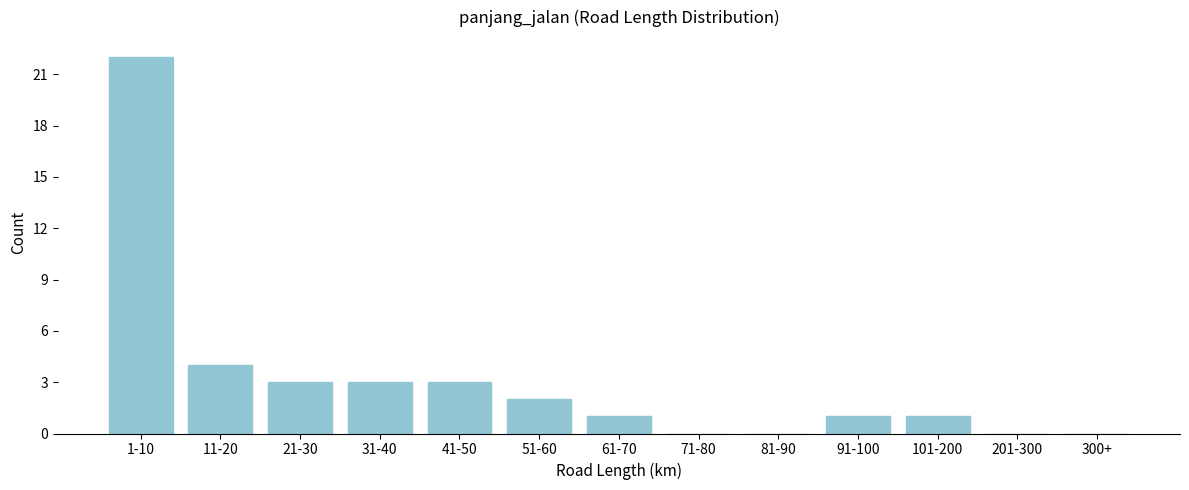

Reading right to left, list all the values displayed in this chart.

300+=0	201-300=0	101-200=1	91-100=1	81-90=0	71-80=0	61-70=1	51-60=2	41-50=3	31-40=3	21-30=3	11-20=4	1-10=22